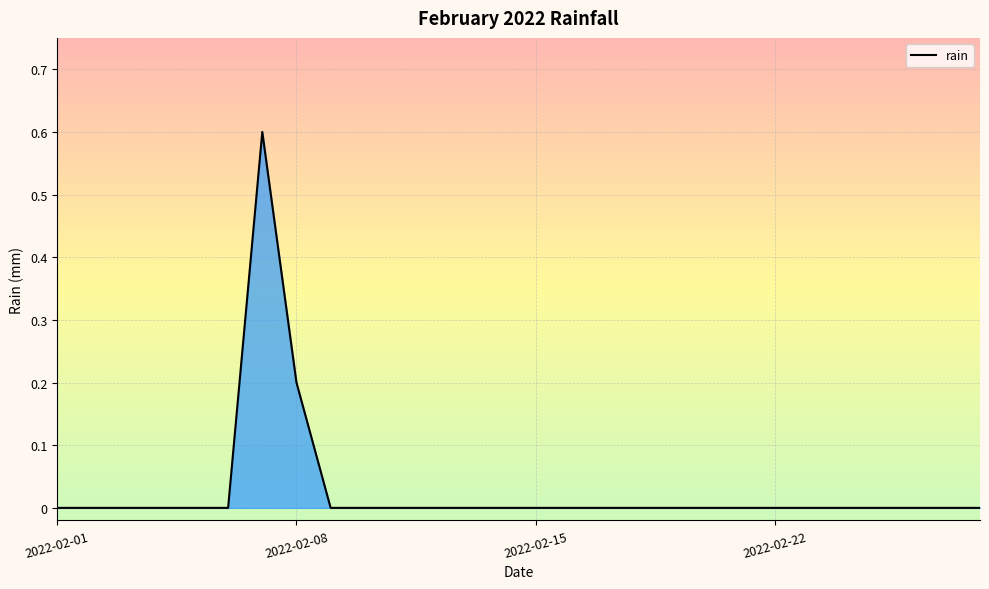

What is the difference between the maximum and minimum values?

0.6